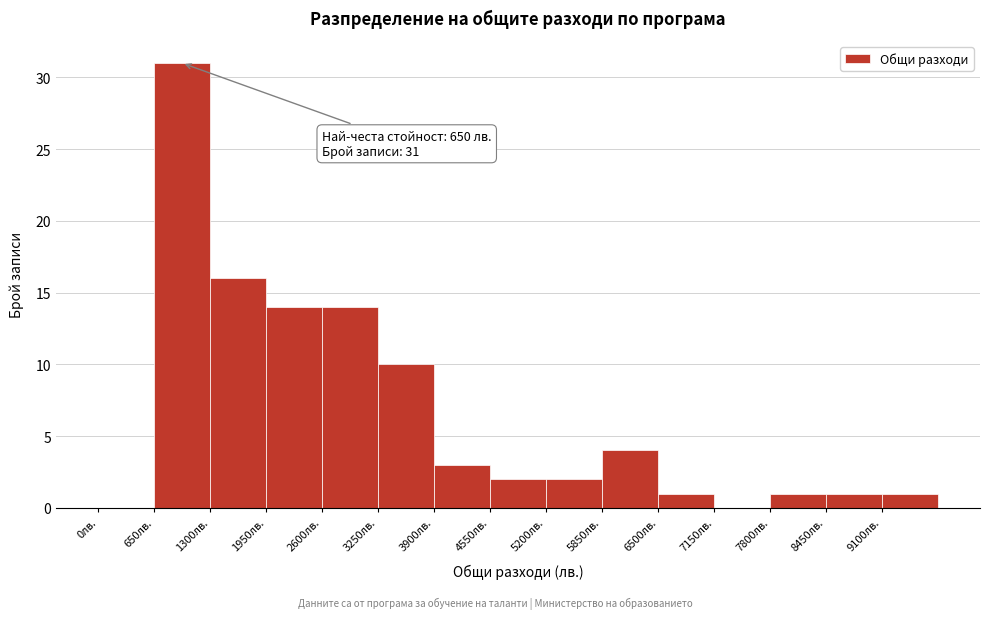

Which range on the x-axis has the tallest bar?

650 to 1300